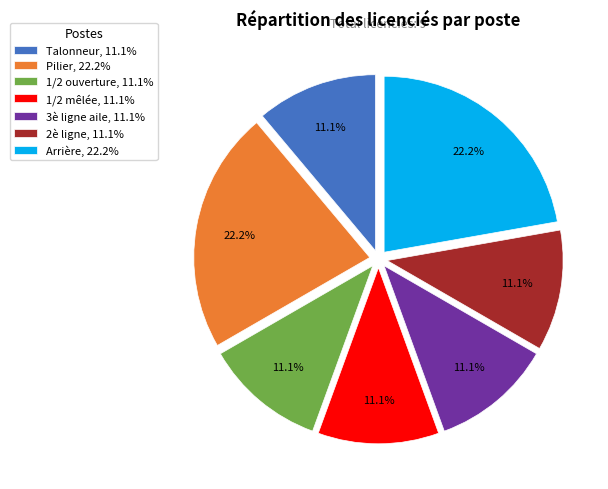

How many slices are in this pie chart?

7